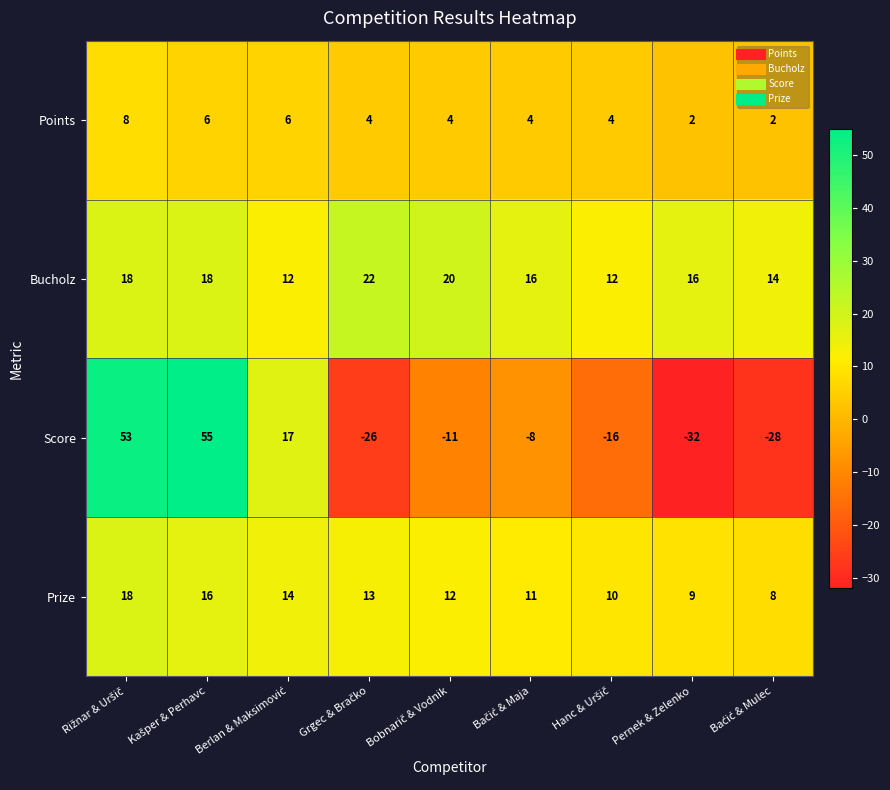

Count the number of data series in this chart.

4